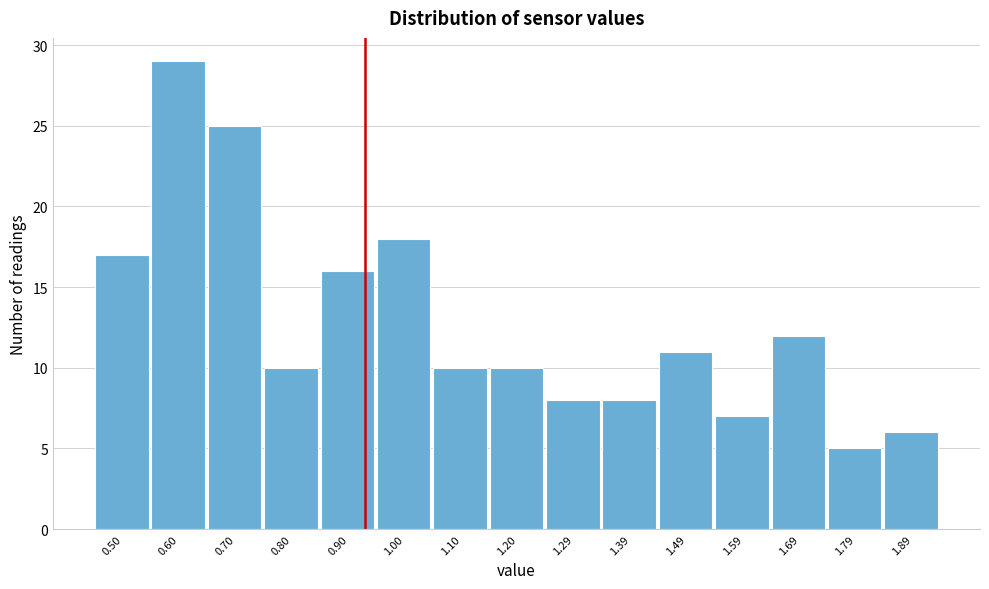

Reading left to right, what are all the values shown in this chart?

0.50=17	0.60=29	0.70=25	0.80=10	0.90=16	1.00=18	1.10=10	1.20=10	1.29=8	1.39=8	1.49=11	1.59=7	1.69=12	1.79=5	1.89=6